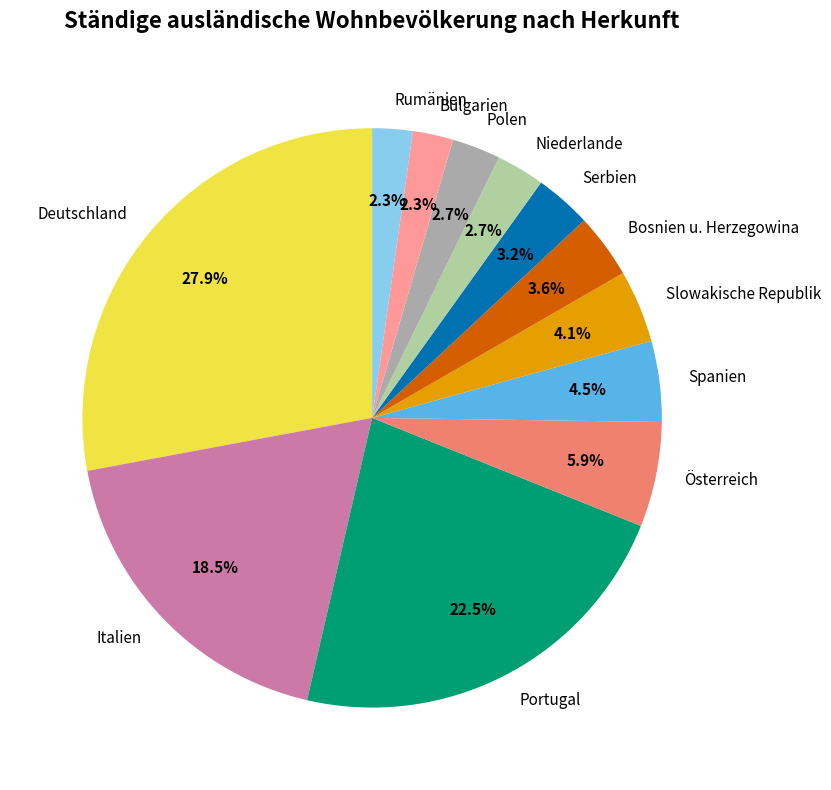

Count the number of slices in the pie.

12